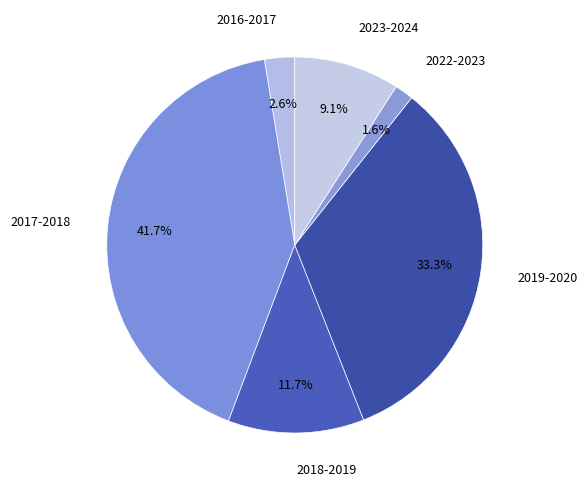

How many slices are in this pie chart?

6